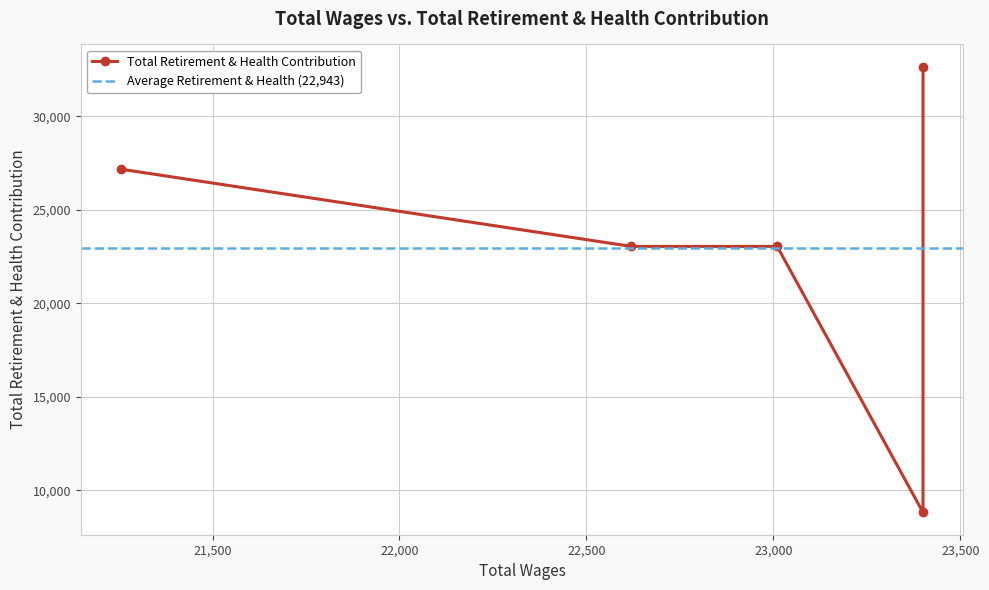

Approximately how many times larger is the value at 22620 compared to 21255?

0.8